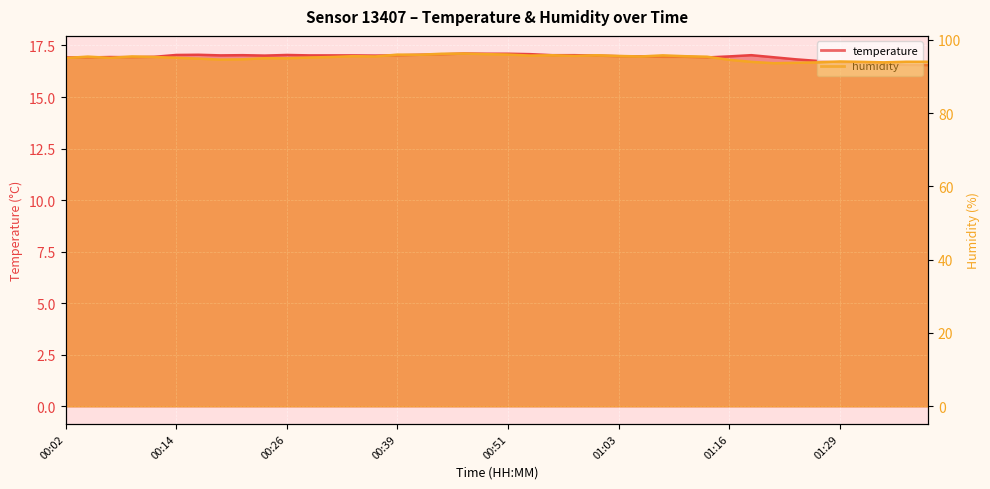

Count the number of data series in this chart.

2